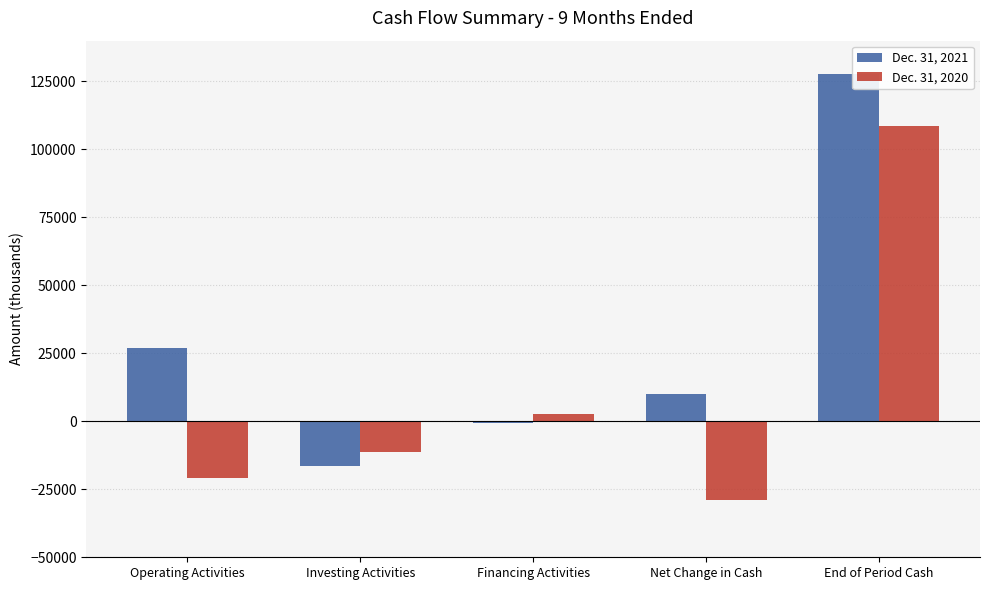

What are all the series names shown in the legend?

Dec. 31, 2021, Dec. 31, 2020